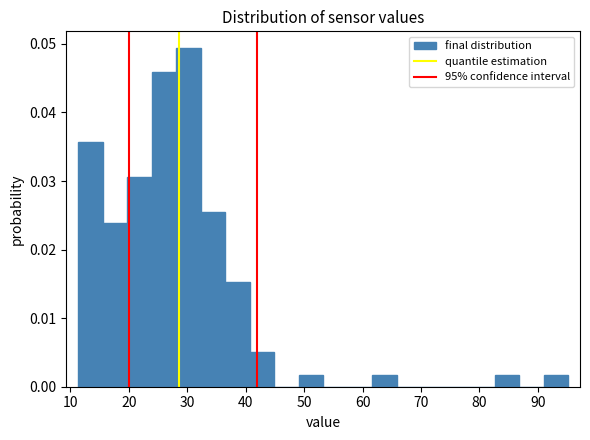

What is the height of the bar covering 62 to 66 on the x-axis? Neither the bar edges nor the heights are printed on the chart, so give them approximately, as read against the axes.

0.002